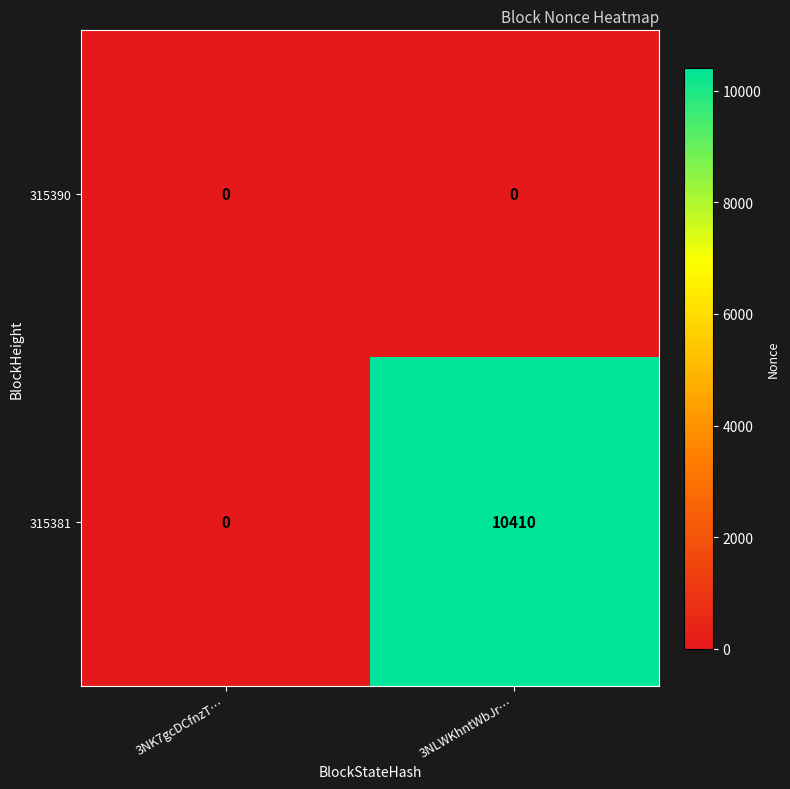

At which category is the sum across all series the highest?

3NLWKhntWbJr…